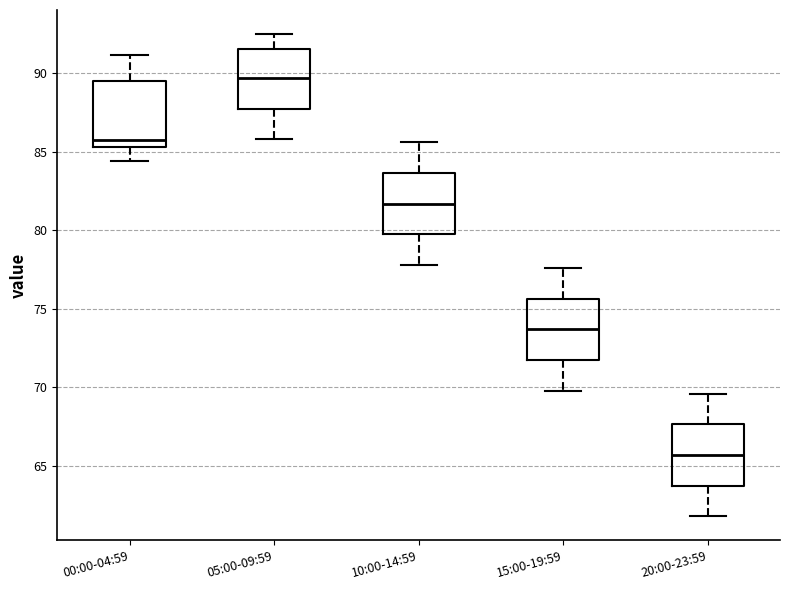

Reading left to right, read every box against the y-axis: the position of its median line, the range the box covers, and the ends of its whiskers. The values are not printed on the chart, so give them approximately, as read against the axis.

00:00-04:59: median 86.0, box 85.5 to 89.5, whiskers 84.5 to 91.0
05:00-09:59: median 89.5, box 88.0 to 91.5, whiskers 86.0 to 92.5
10:00-14:59: median 81.5, box 80.0 to 83.5, whiskers 78.0 to 85.5
15:00-19:59: median 73.5, box 72.0 to 75.5, whiskers 70.0 to 77.5
20:00-23:59: median 65.5, box 64.0 to 67.5, whiskers 62.0 to 69.5